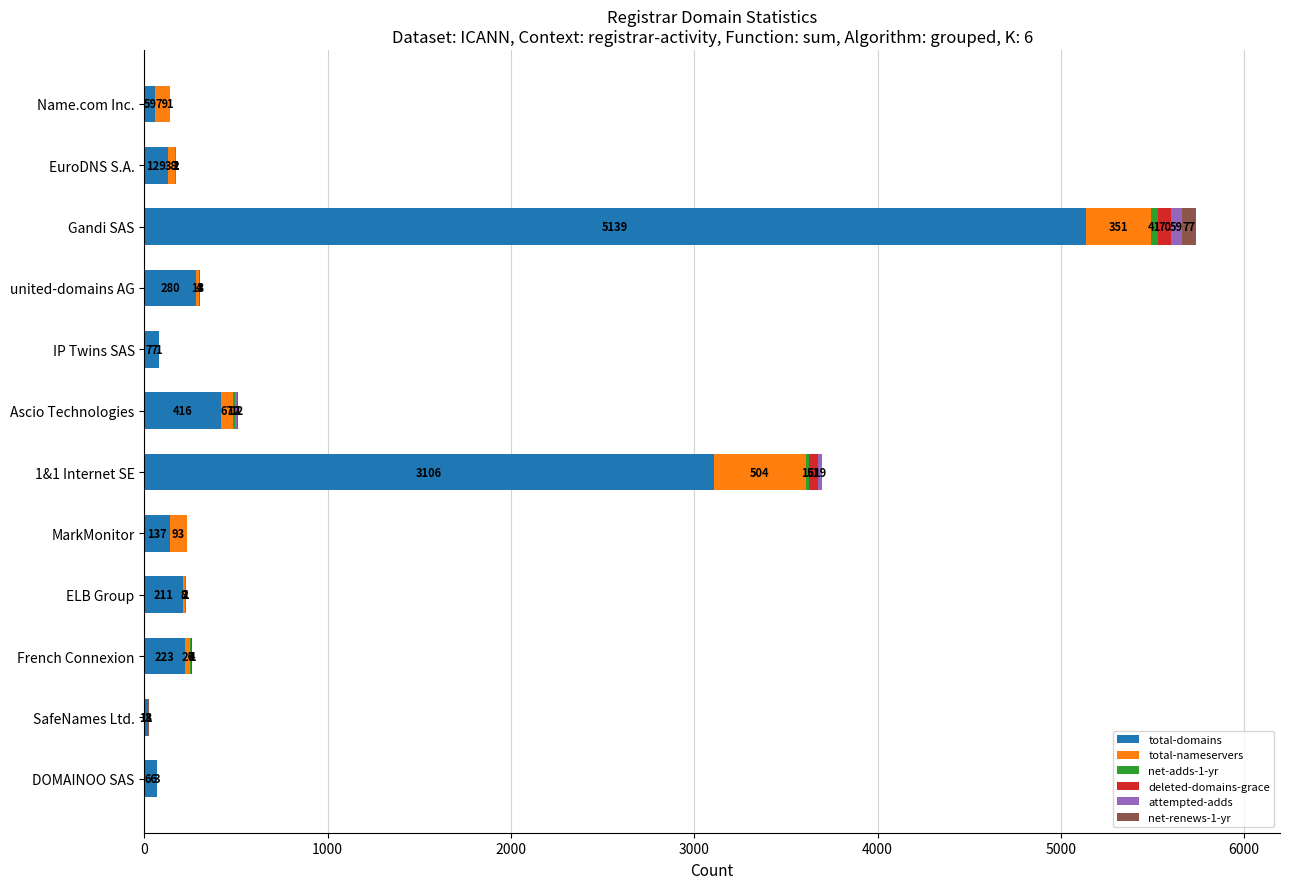

True or false: total-domains has a value of 59 at Name.com Inc..

True